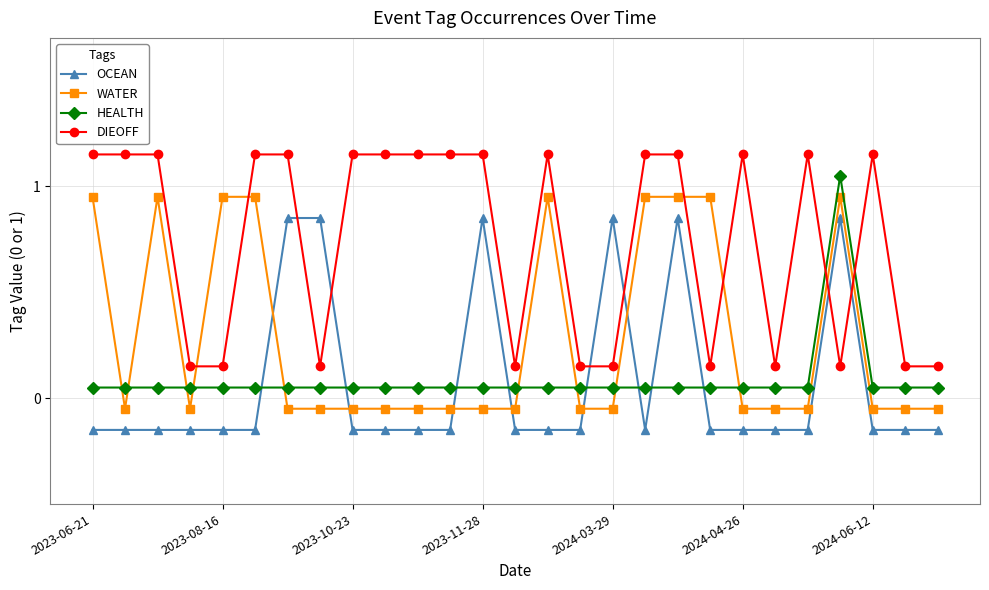

How many intersections are there between WATER and HEALTH?

9